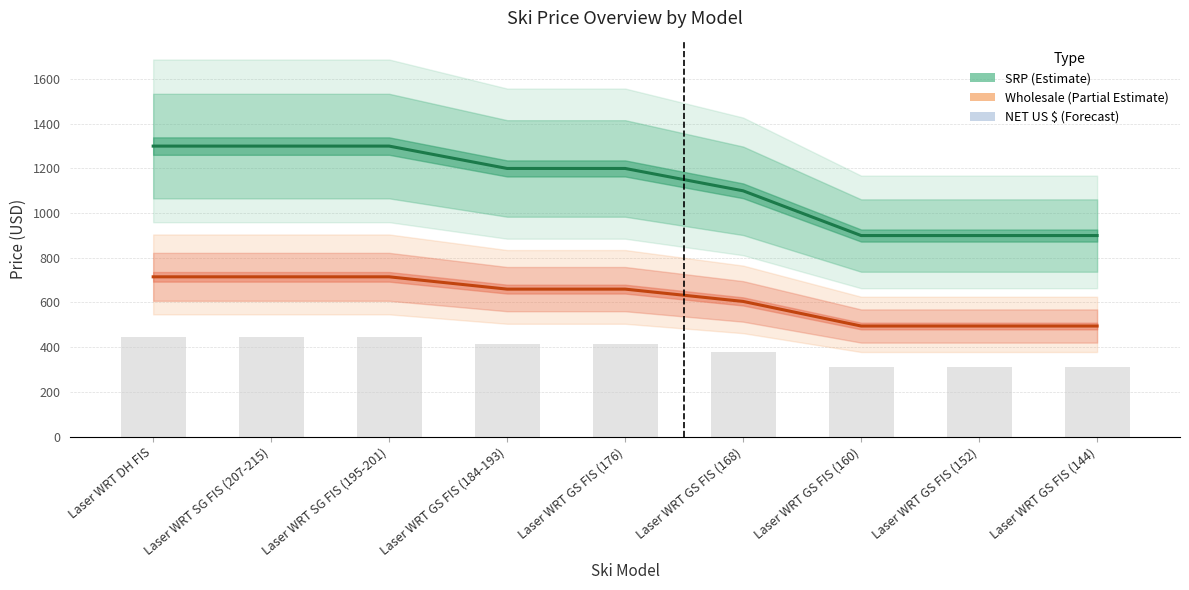

Which series changed the most between Laser WRT GS FIS (176) and Laser WRT GS FIS (144)?

SRP (Estimate)